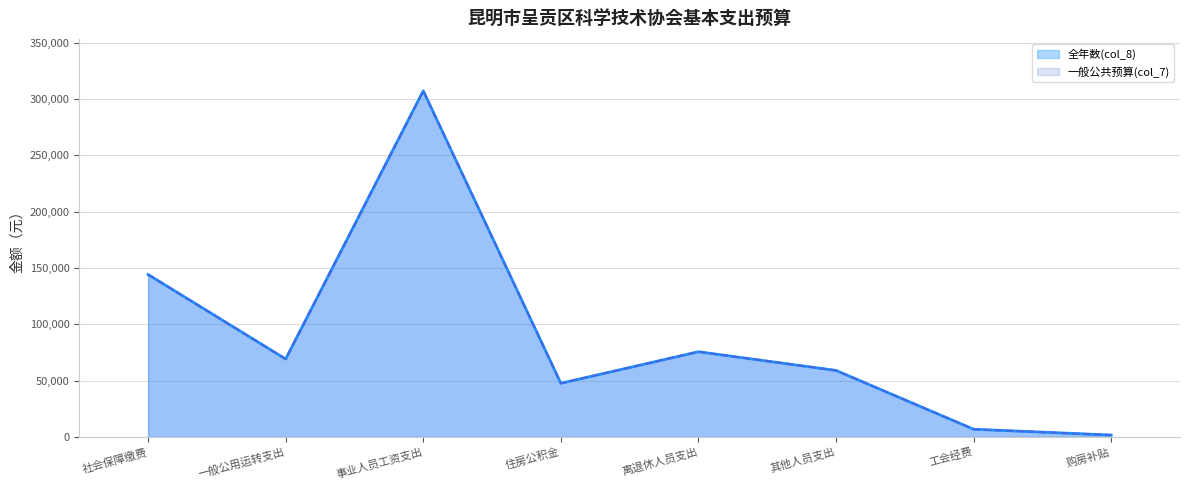

Which has a higher value, 社会保障缴费 or 离退休人员支出?

社会保障缴费